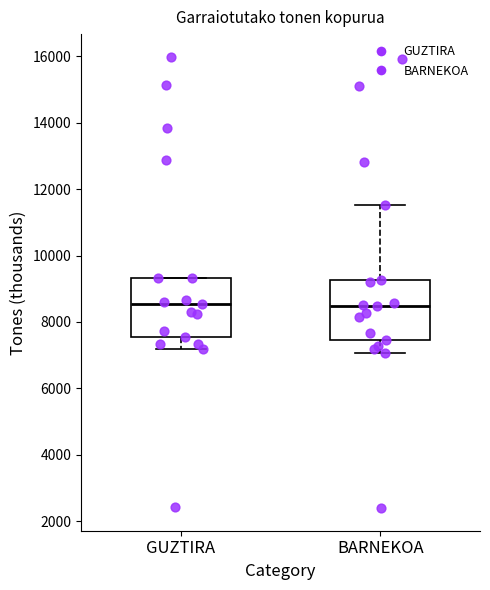

Reading left to right, transcribe this box plot: for each box, give where its median line is, the range the box spans, and where its two whiskers end, as read against the y-axis. The values are not printed on the chart, so give them approximately, as read against the axis.

GUZTIRA: median 8600, box 7600 to 9400, whiskers 7200 to 9400
BARNEKOA: median 8400, box 7400 to 9200, whiskers 7000 to 11600